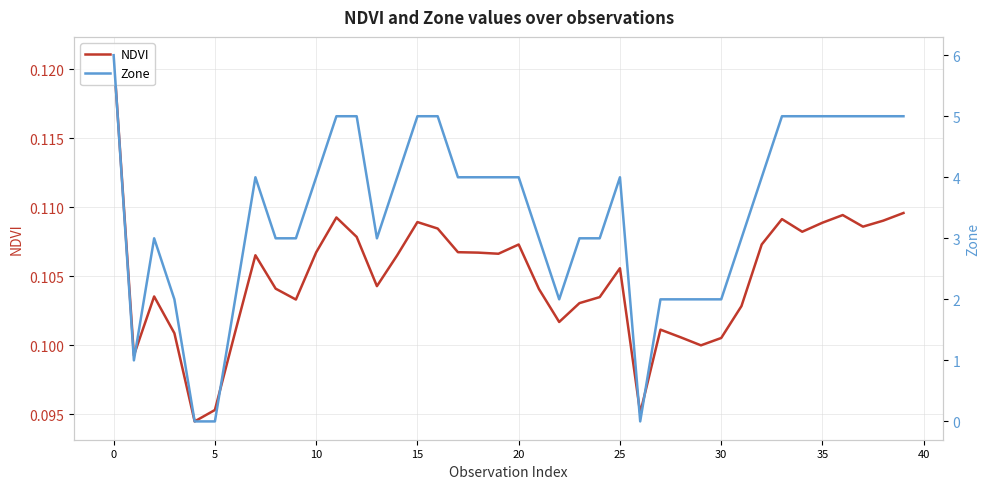

Reading left to right, list all the values displayed in this chart.

NDVI: 0.1	0.1	0.1	0.1	0.1	0.1	0.1	0.1	0.1	0.1	0.1	0.1	0.1	0.1	0.1	0.1	0.1	0.1	0.1	0.1	0.1	0.1	0.1	0.1	0.1	0.1	0.1	0.1	0.1	0.1	0.1	0.1	0.1	0.1	0.1	0.1	0.1	0.1	0.1	0.1
Zone: 6.0	1.0	3.0	2.0	0.0	0.0	2.0	4.0	3.0	3.0	4.0	5.0	5.0	3.0	4.0	5.0	5.0	4.0	4.0	4.0	4.0	3.0	2.0	3.0	3.0	4.0	0.0	2.0	2.0	2.0	2.0	3.0	4.0	5.0	5.0	5.0	5.0	5.0	5.0	5.0